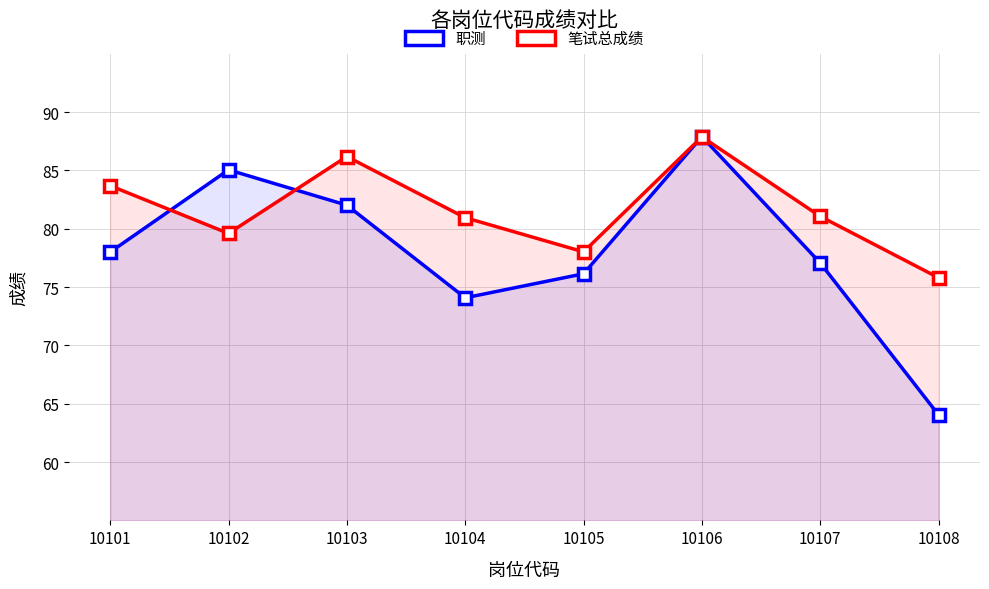

The 笔试总成绩 series shows 106.9 at 10104. True or false?

False